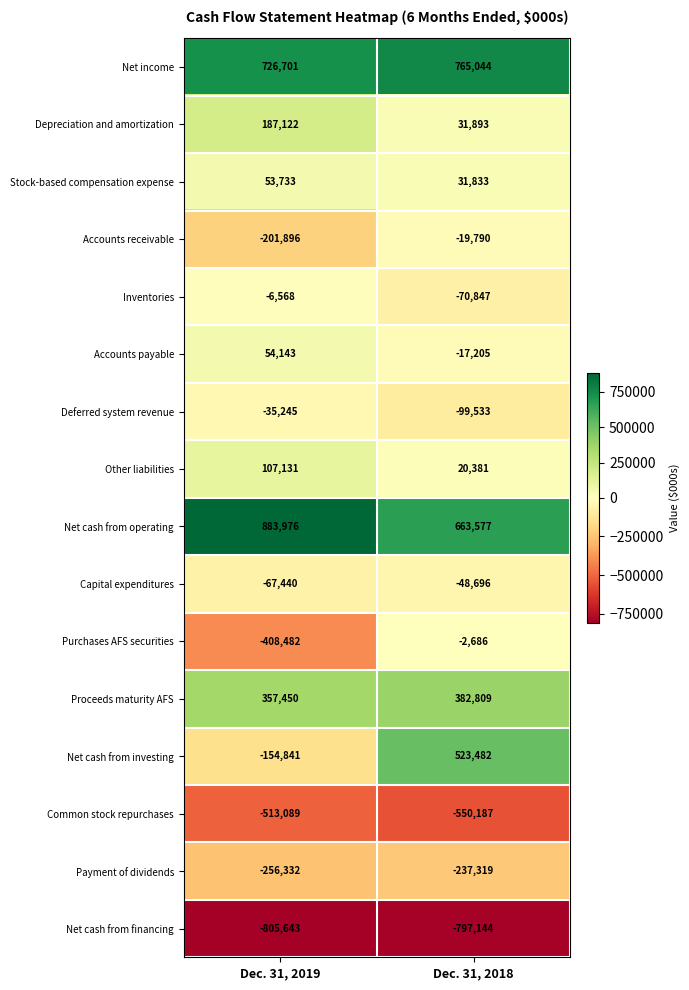

True or false: Net cash from operating has a value of 298219 at Dec. 31, 2018.

False